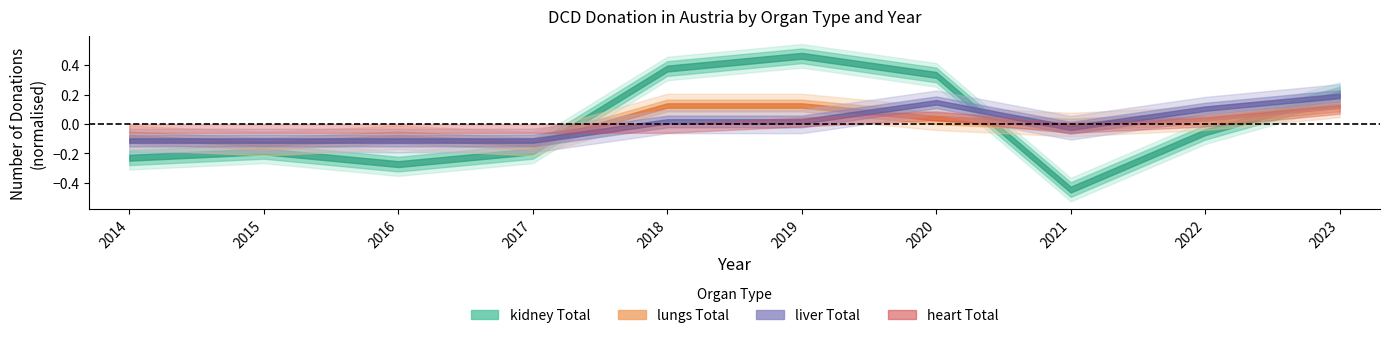

How many interior local peaks does the heart Total series have?

1